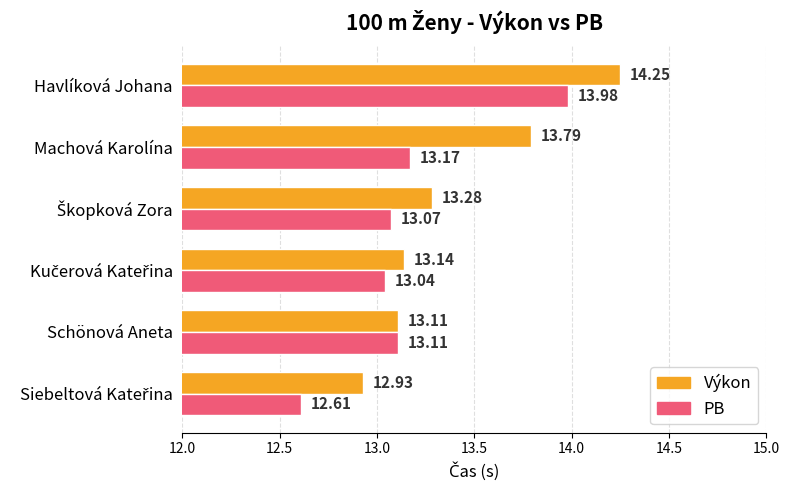

At how many categories does at least one series exceed 13?

5